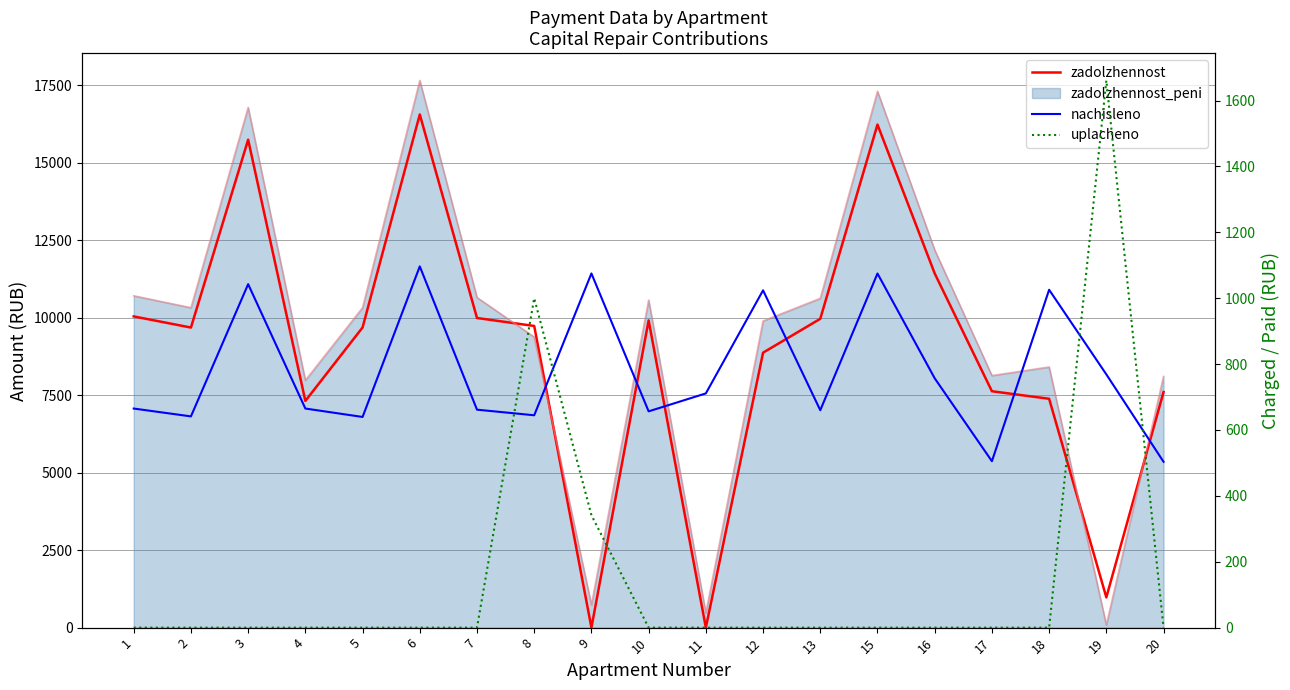

Rank the series by their maximum value, from lowest to highest.

nachisleno, uplacheno, zadolzhennost, zadolzhennost_peni_line